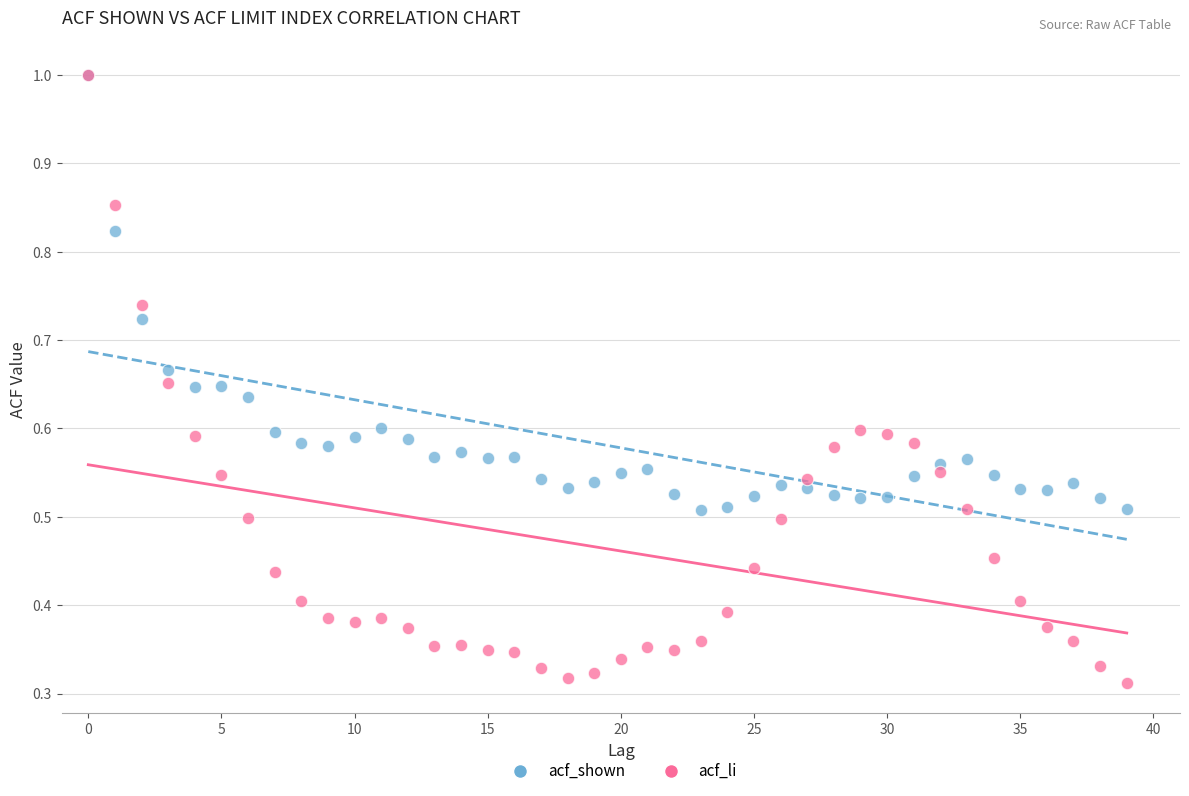

What are all the series names shown in the legend?

acf_shown, acf_li